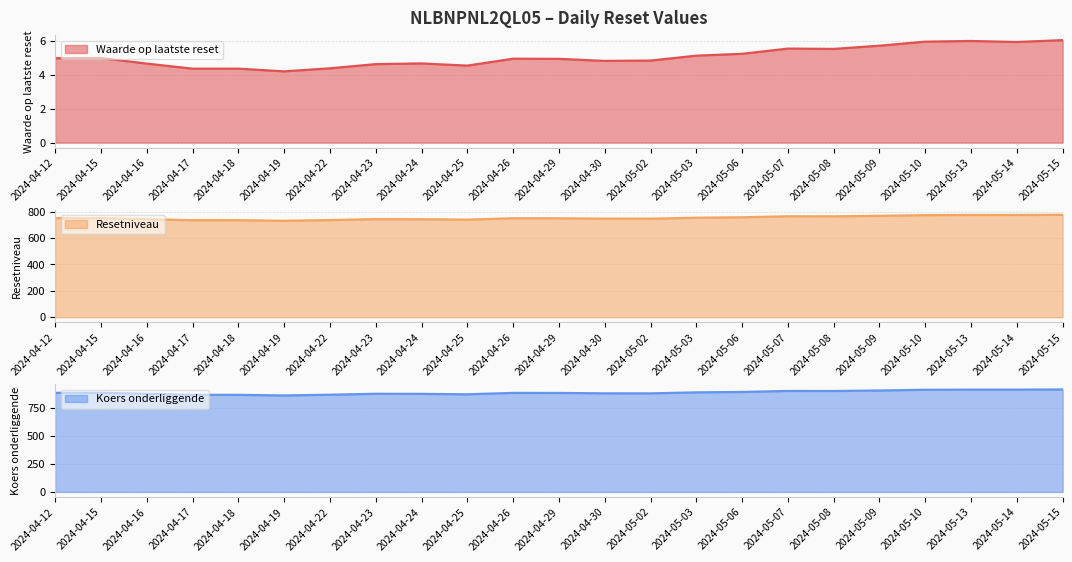

At how many categories does at least one series exceed 273?

23